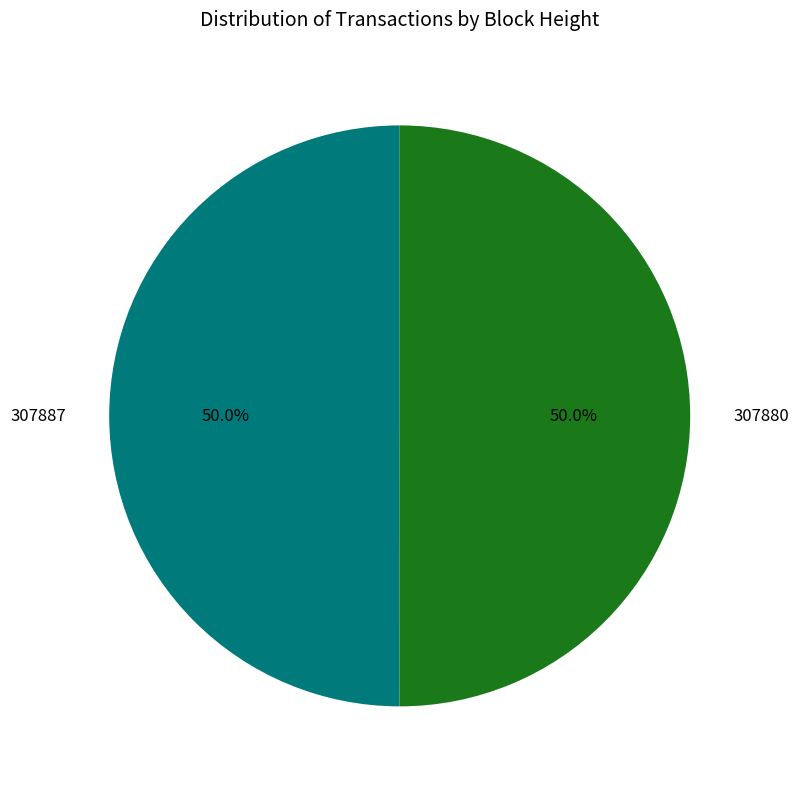

What is the ratio of the value at 307887 to the value at 307880?

1.0